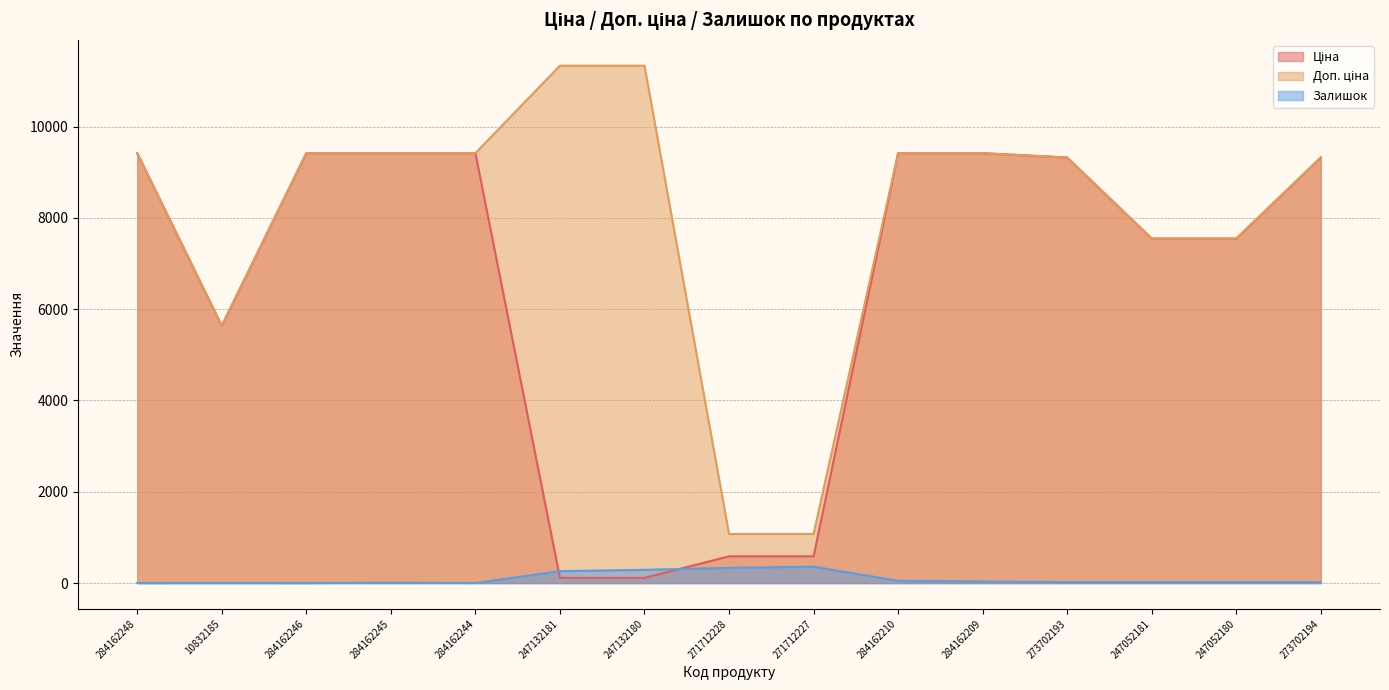

Which series has the largest total across all categories?

Доп. ціна